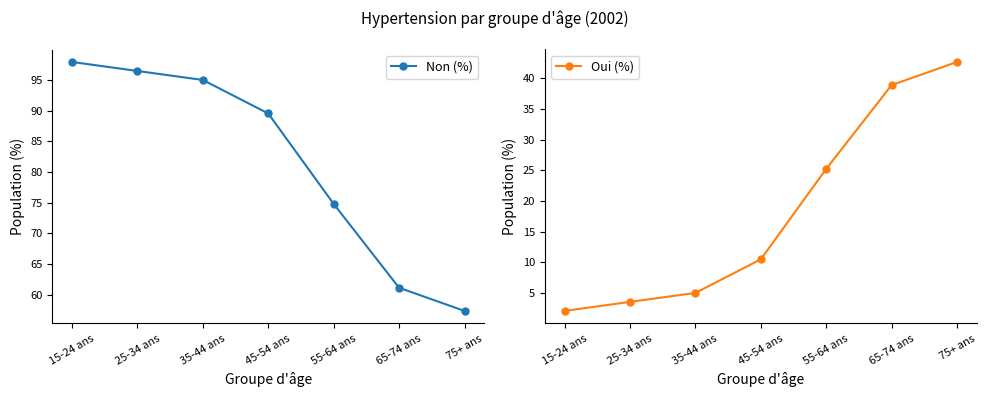

True or false: Non (%) and Oui (%) intersect in this chart.

False